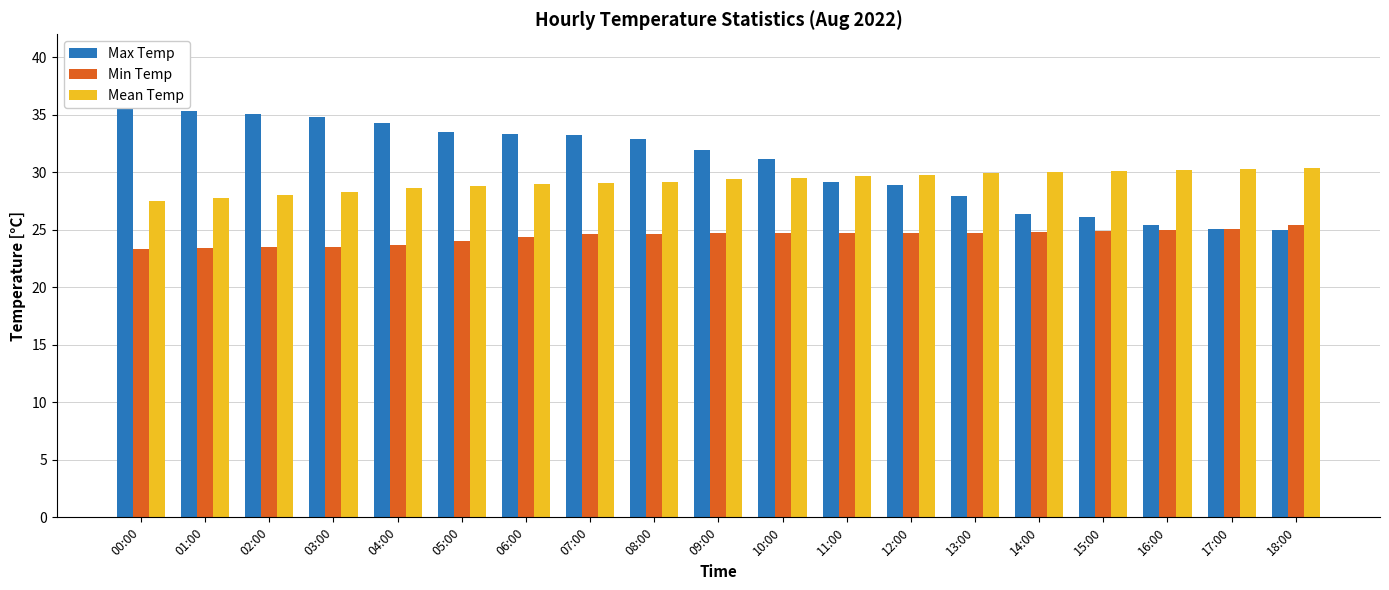

Which category has the highest value in the Max Temp series?

00:00